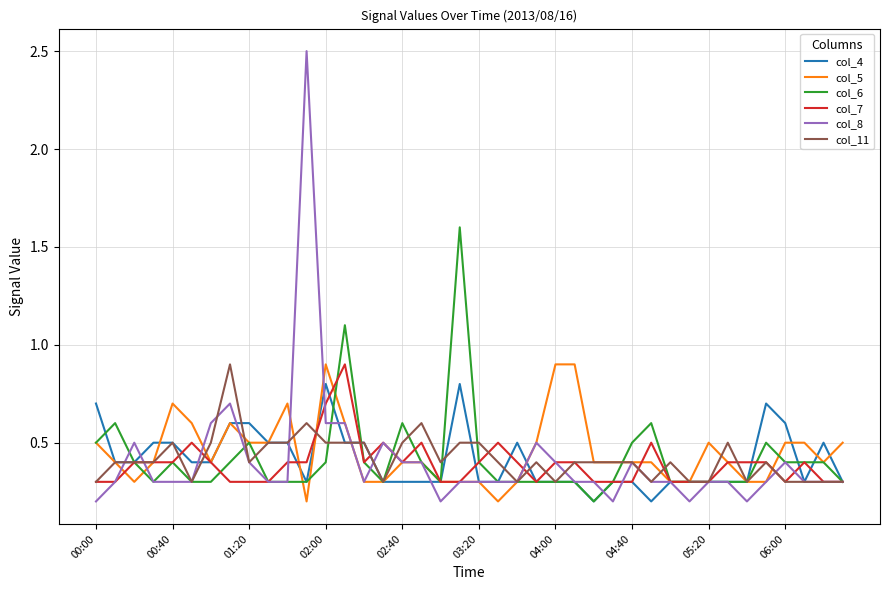

How many lines are shown in the chart?

6